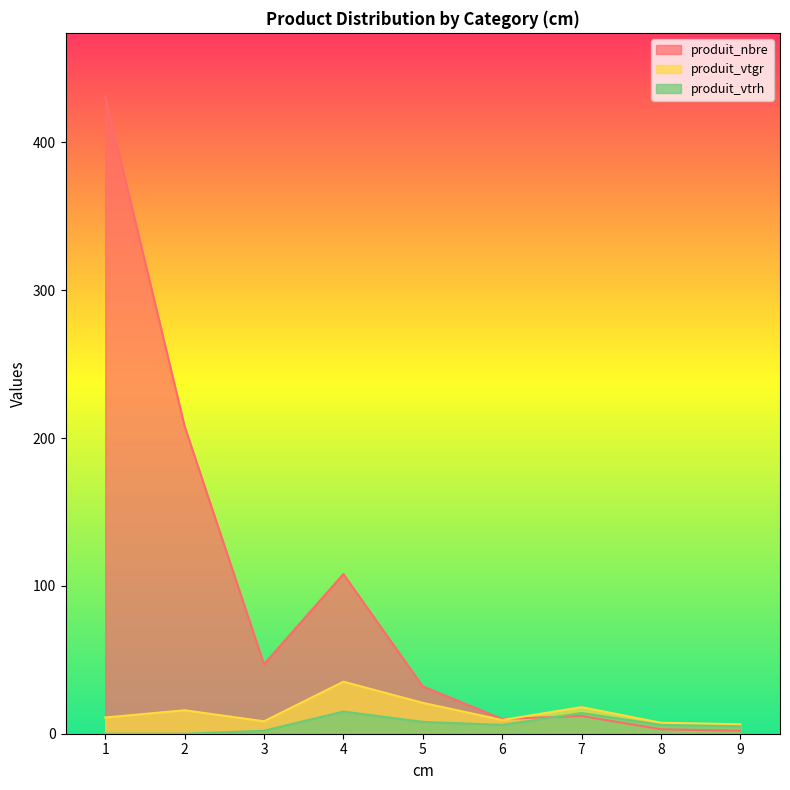

Which series has the largest range (max minus min)?

produit_nbre